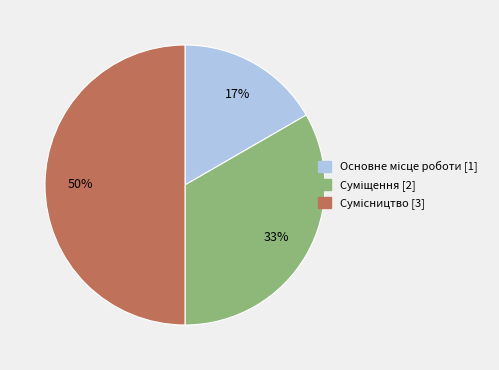

To the nearest percent, what is the difference between the largest and smallest slice percentages?

33%